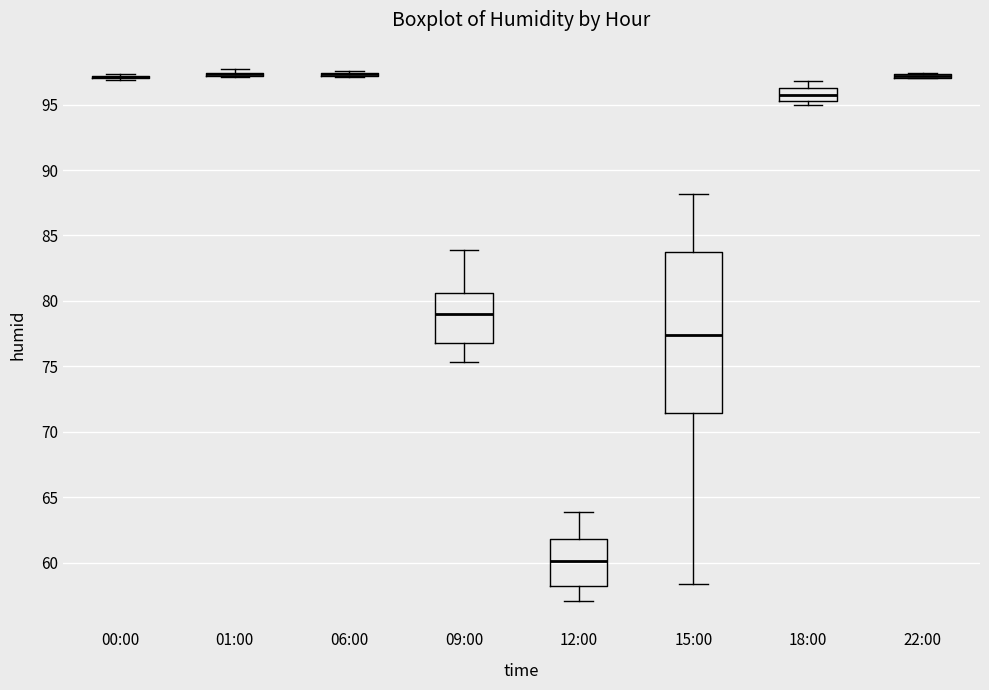

Which box is the tallest, from its lower edge to its upper edge?

15:00